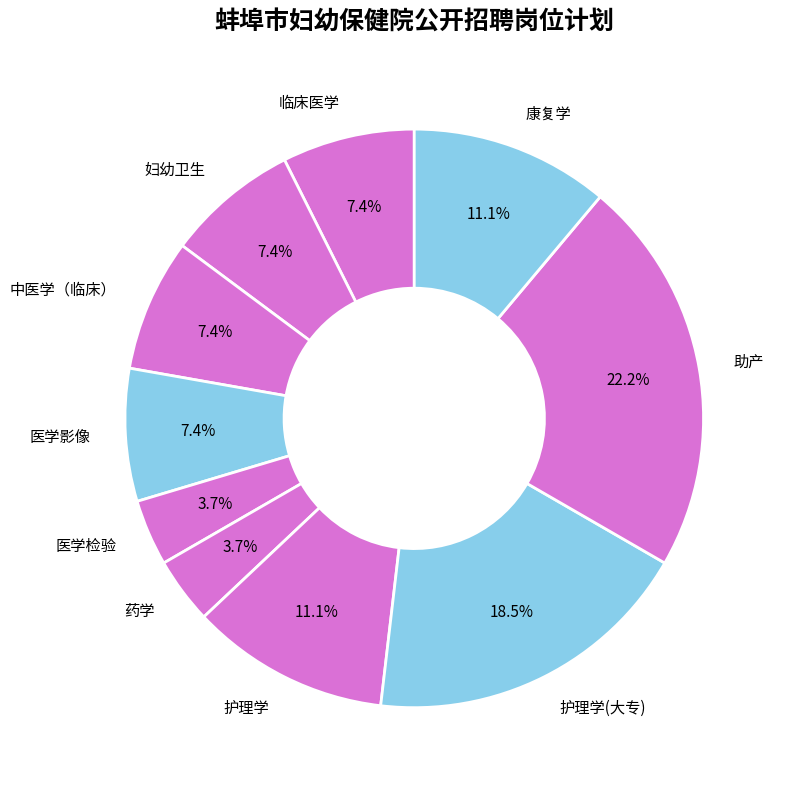

Combined, do 医学检验 and 护理学(大专) account for over 50%?

No